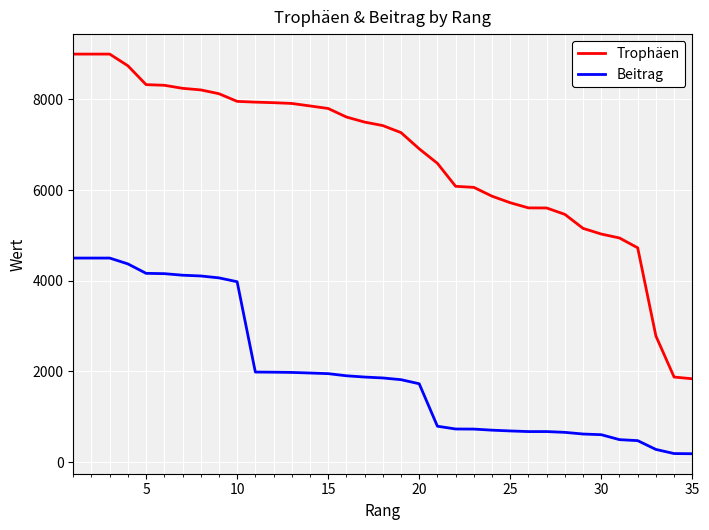

True or false: Beitrag and Trophäen intersect in this chart.

False